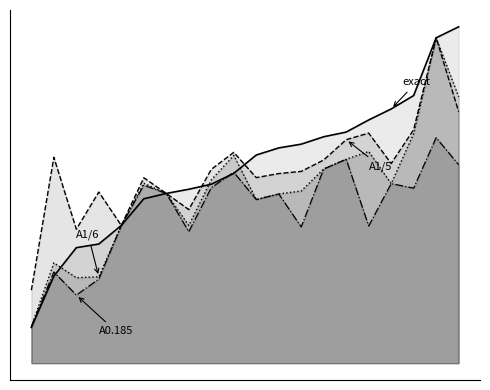

Is the value of A1/6 at 7 greater than the value of A0.185 at 11?

No